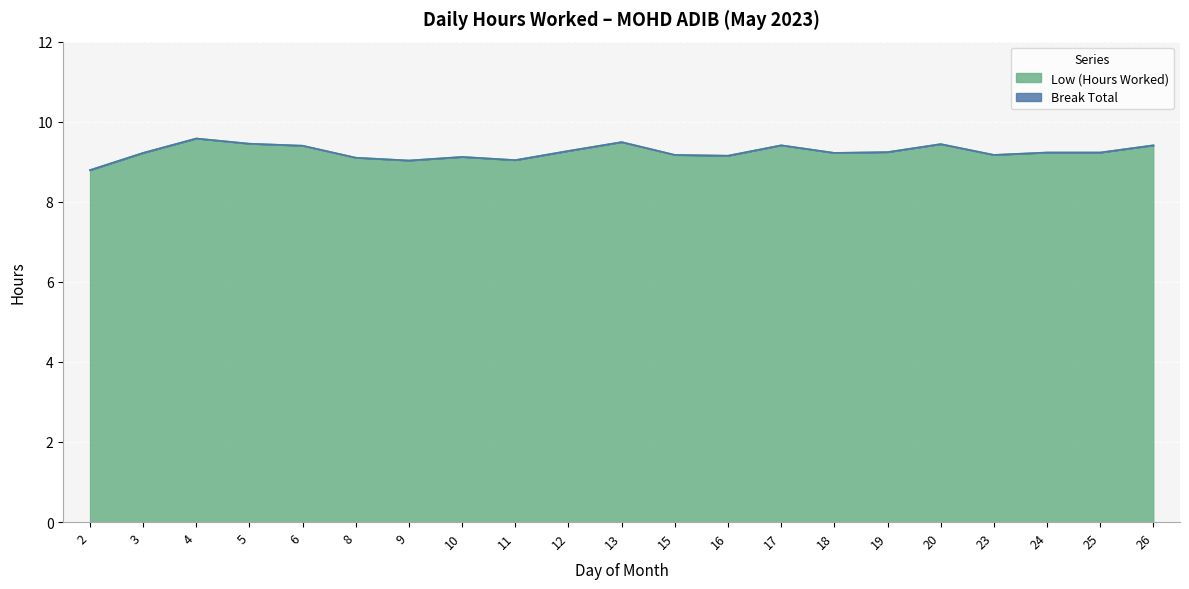

True or false: the data shows 9.0 at 11.

True